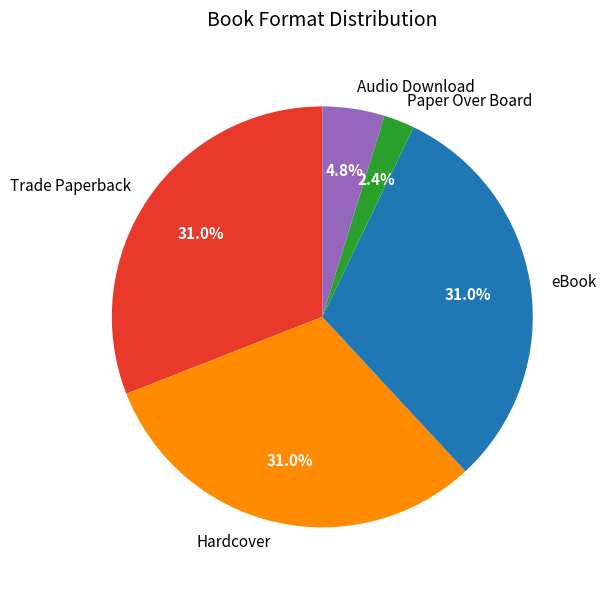

Which has a higher value, Paper Over Board or Audio Download?

Audio Download